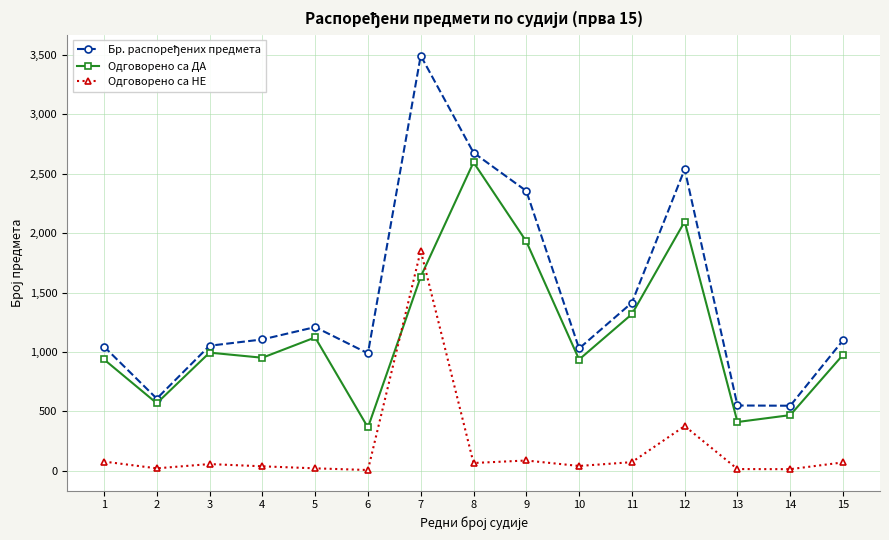

What is the difference between the maximum and minimum values in the Одговорено са НЕ series?

1847